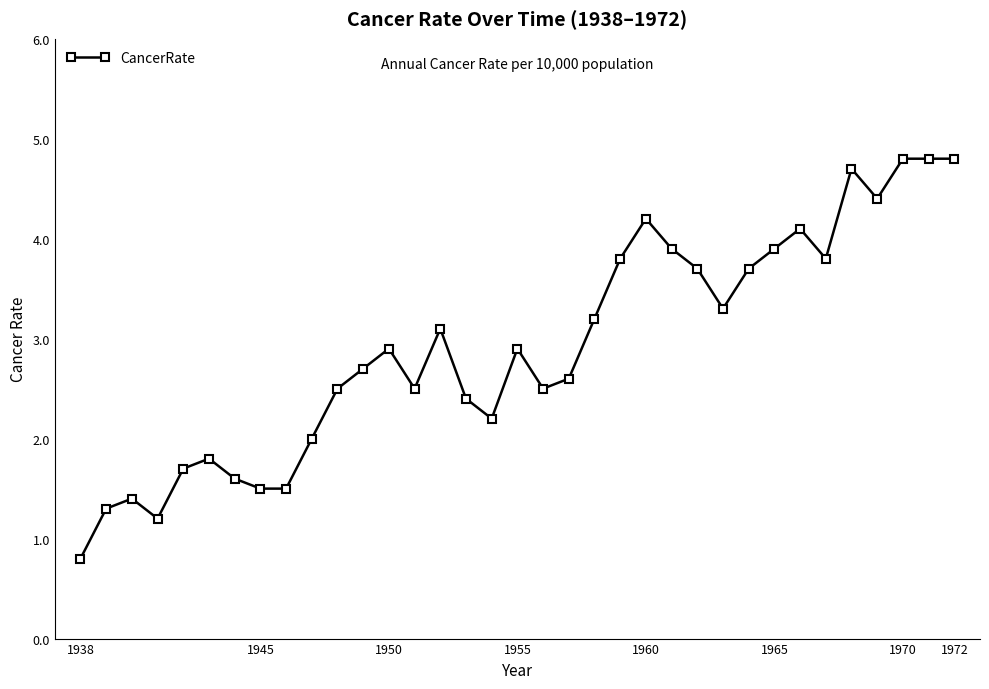

What is the minimum value shown in the chart?

0.8